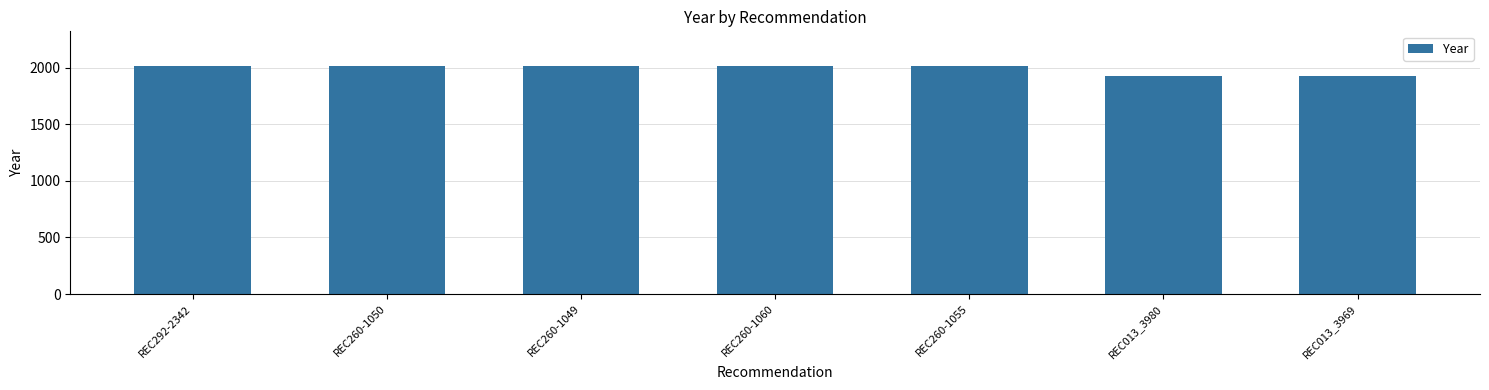

What is the label of the 5th bar from the left?

REC260-1055